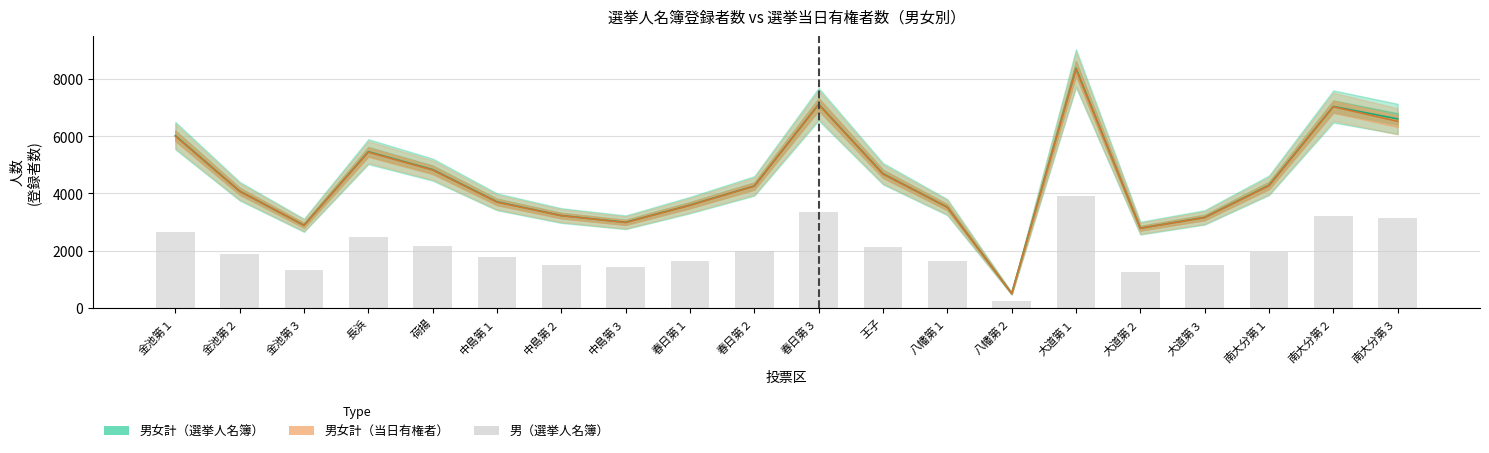

What is the change in value from 中島第２ to 八幡第１?

+149